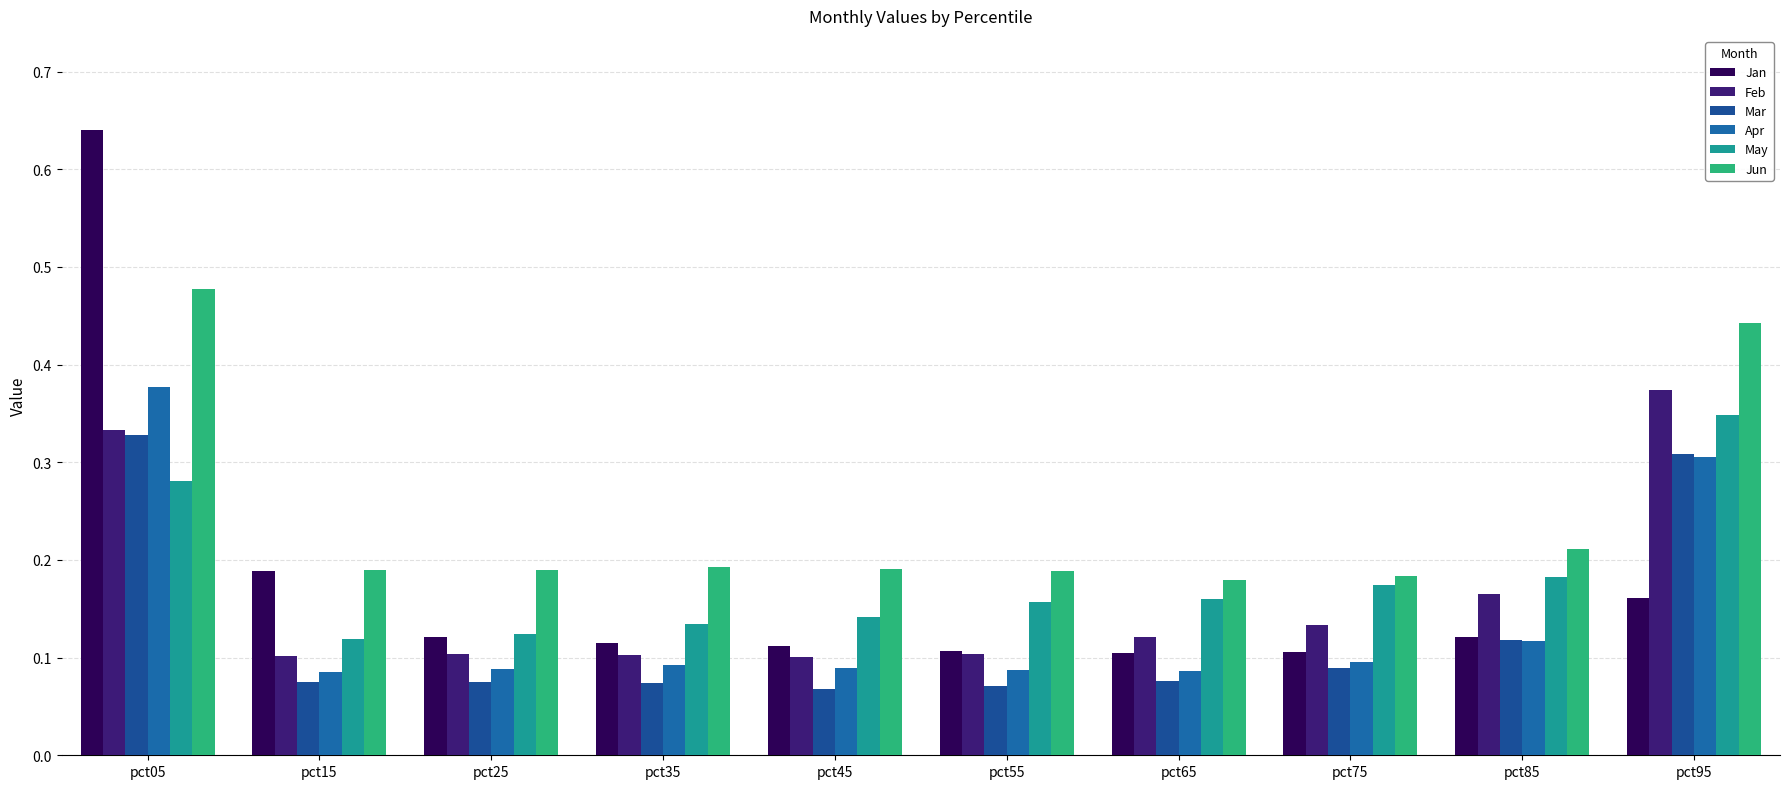

How many distinct data groups are displayed?

6